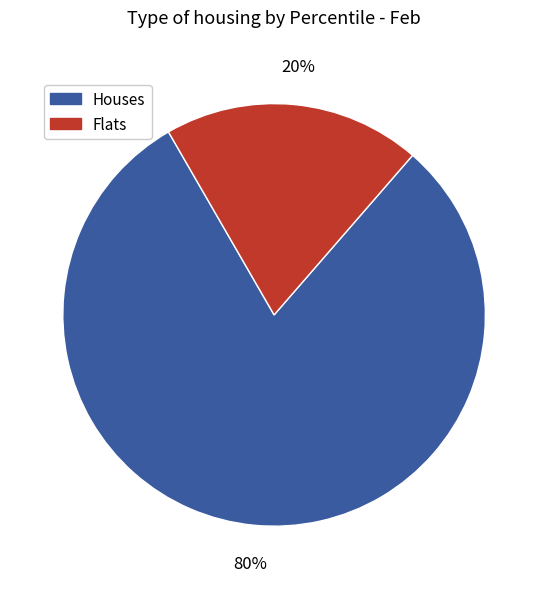

To the nearest percent, what is the combined percentage of Houses and Flats?

100%